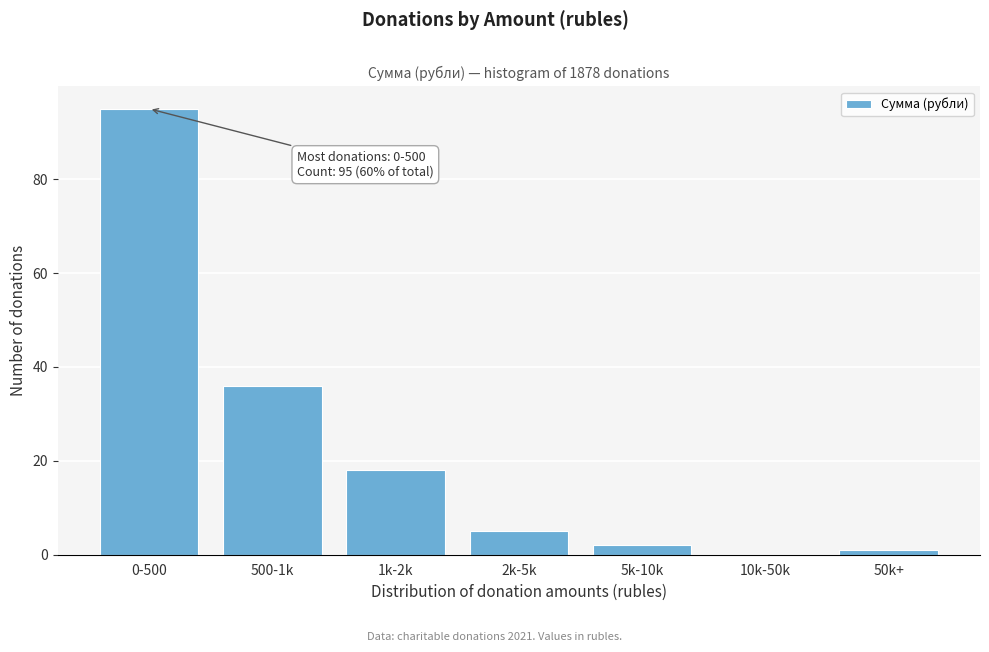

Reading left to right, list all the values displayed in this chart.

0-500=95	500-1k=36	1k-2k=18	2k-5k=5	5k-10k=2	10k-50k=0	50k+=1